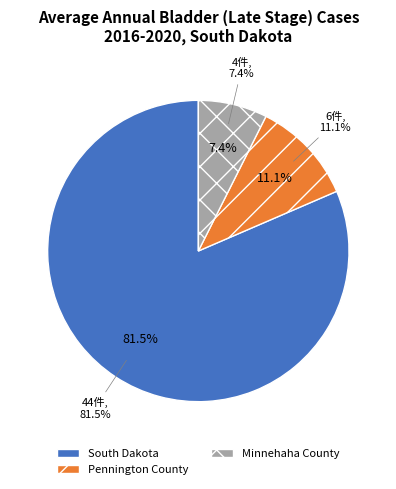

Is the sum of South Dakota and Pennington County greater than half?

Yes